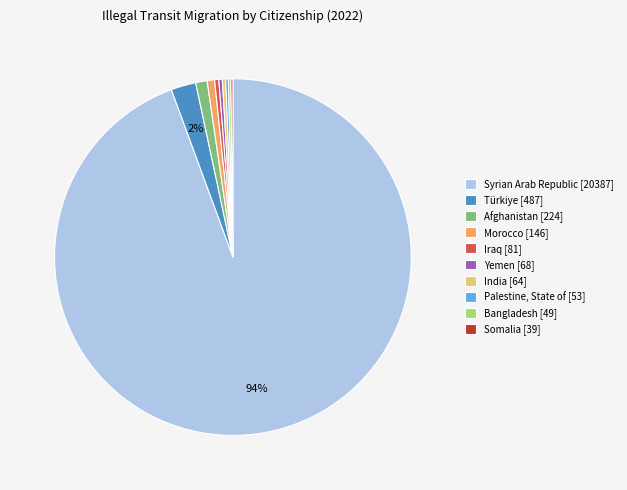

Approximately how many times larger is the value at Morocco [146] compared to India [64]?

2.3